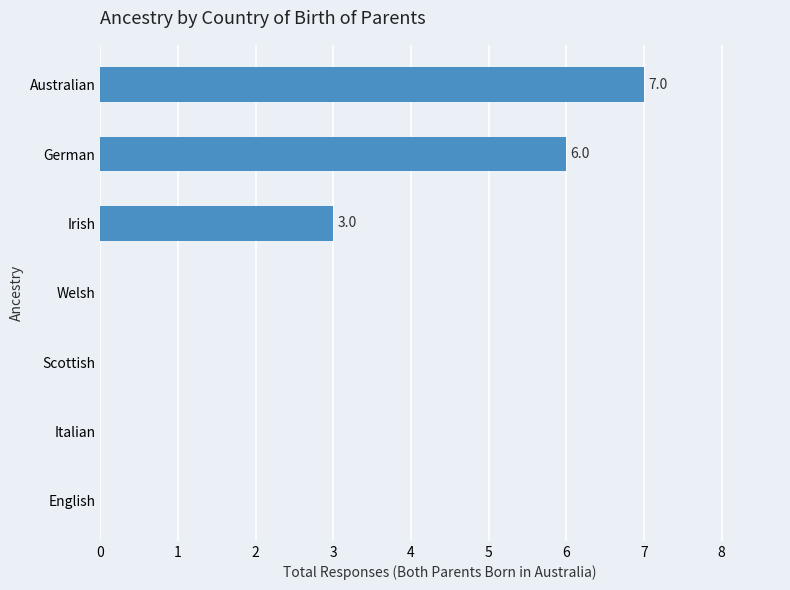

Between German and Scottish, which is larger?

German